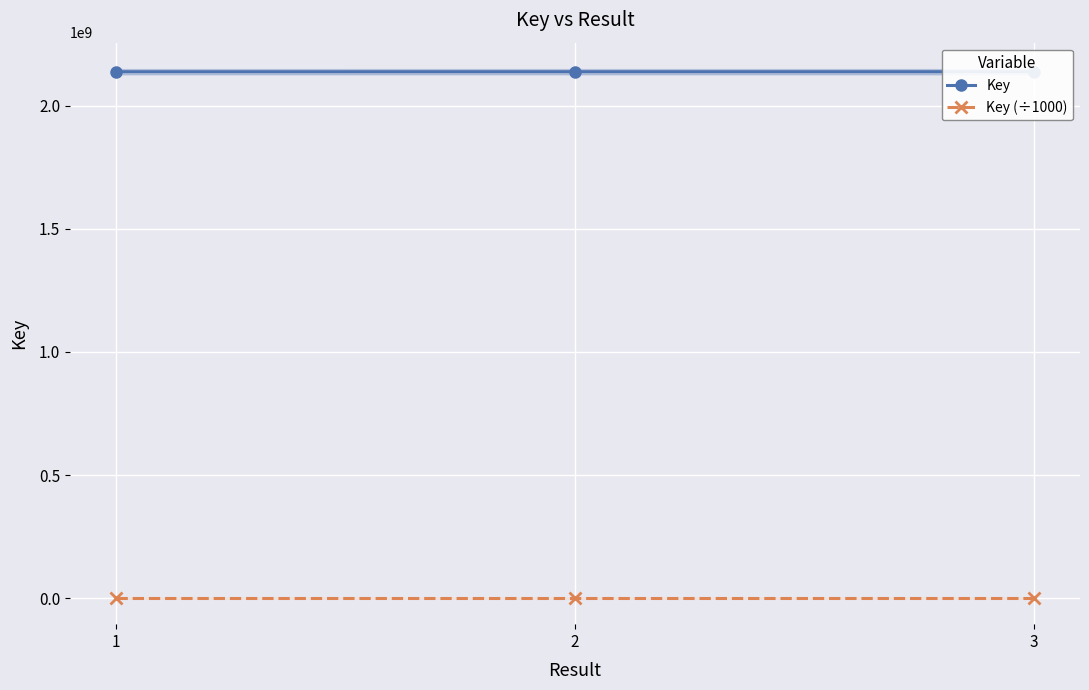

What is the smallest value displayed?

2137680.5